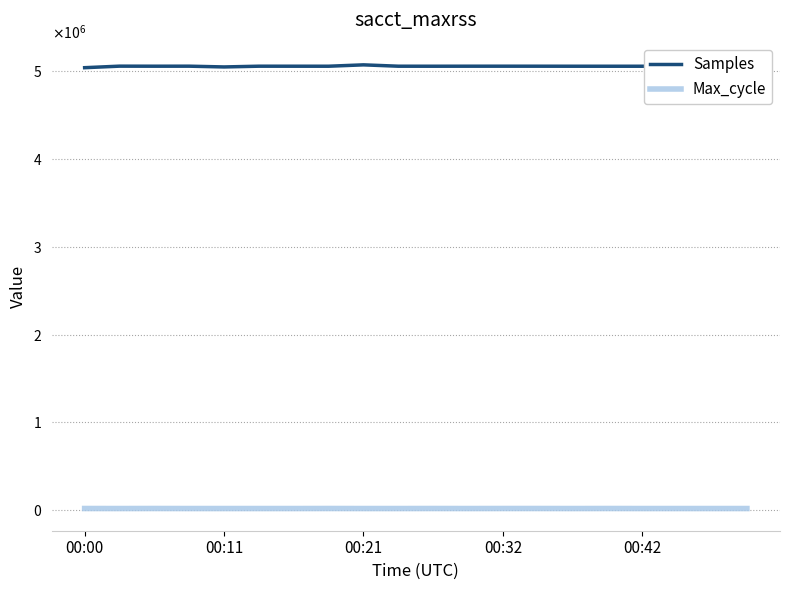

What are all the series names shown in the legend?

Samples, Max_cycle